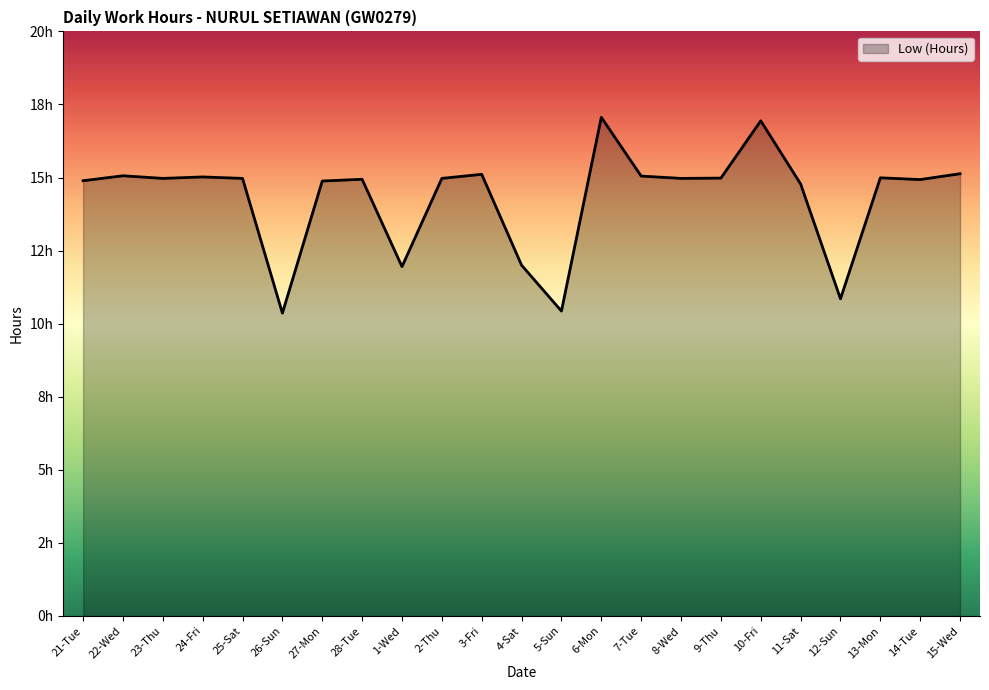

Rank the categories by value from highest to lowest.

6-Mon, 10-Fri, 15-Wed, 3-Fri, 22-Wed, 7-Tue, 24-Fri, 13-Mon, 9-Thu, 23-Thu, 25-Sat, 2-Thu, 8-Wed, 28-Tue, 14-Tue, 21-Tue, 27-Mon, 11-Sat, 4-Sat, 1-Wed, 12-Sun, 5-Sun, 26-Sun